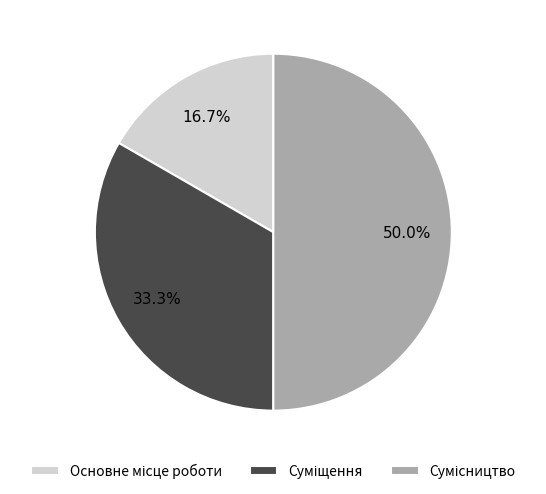

How many slices are in this pie chart?

3